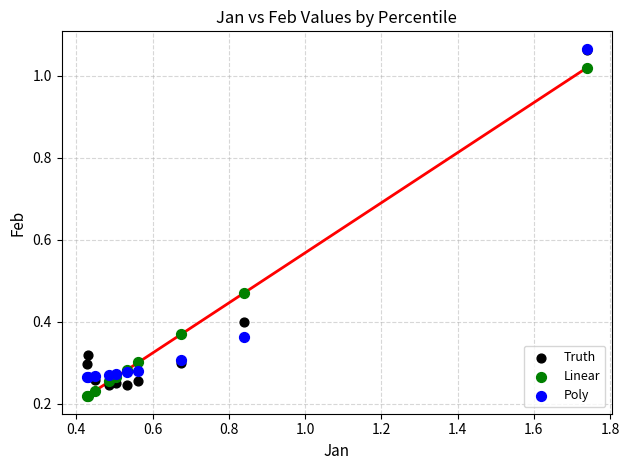

Which series has the widest spread of Y values?

Truth